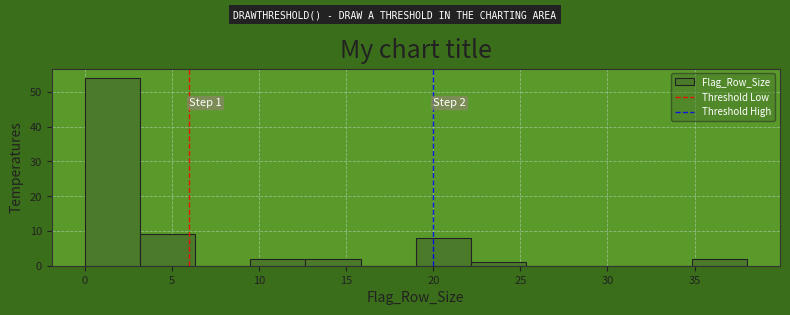

Which range on the x-axis has the tallest bar?

0.0 to 3.0